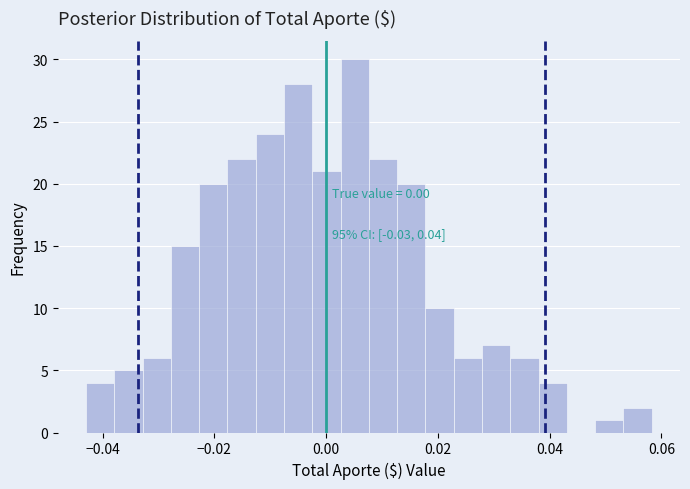

Around what value on the x-axis is the tallest bar? Give the approximate position of its centre, as read against the axis.

0.006